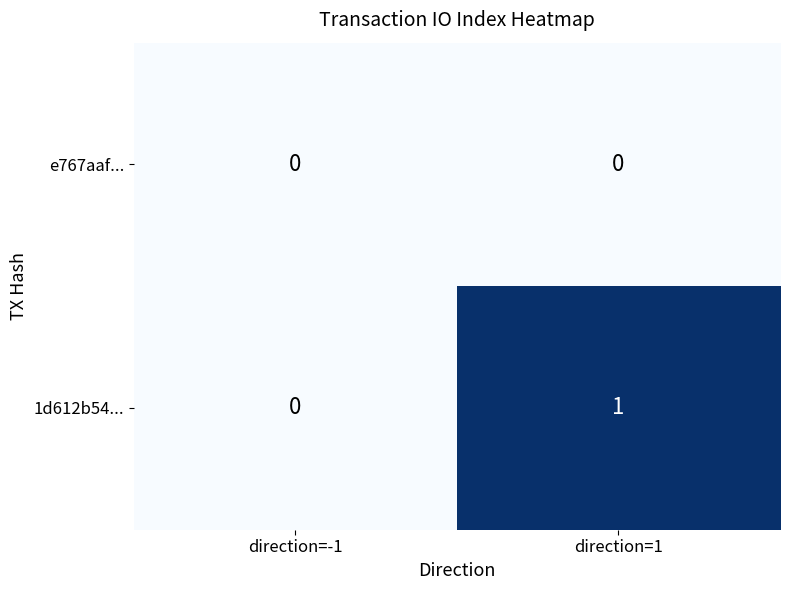

Count the number of categories in the chart.

2